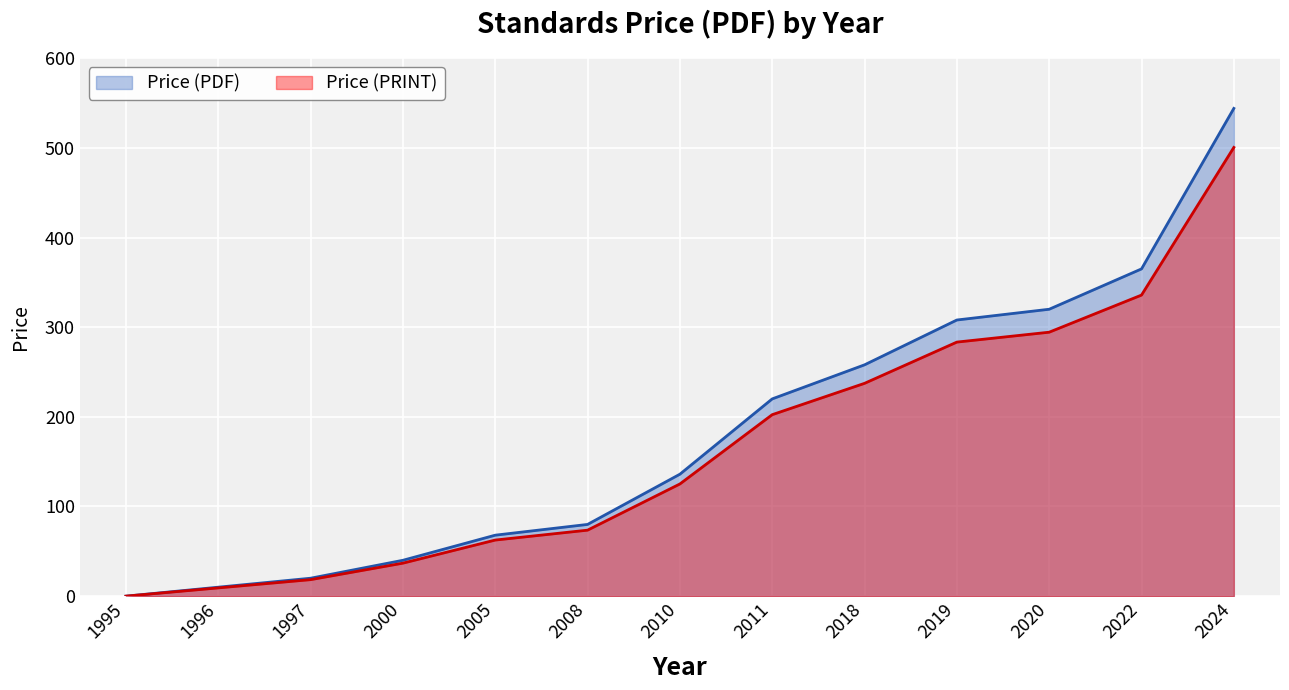

Which series has the largest total across all categories?

Price (PDF)